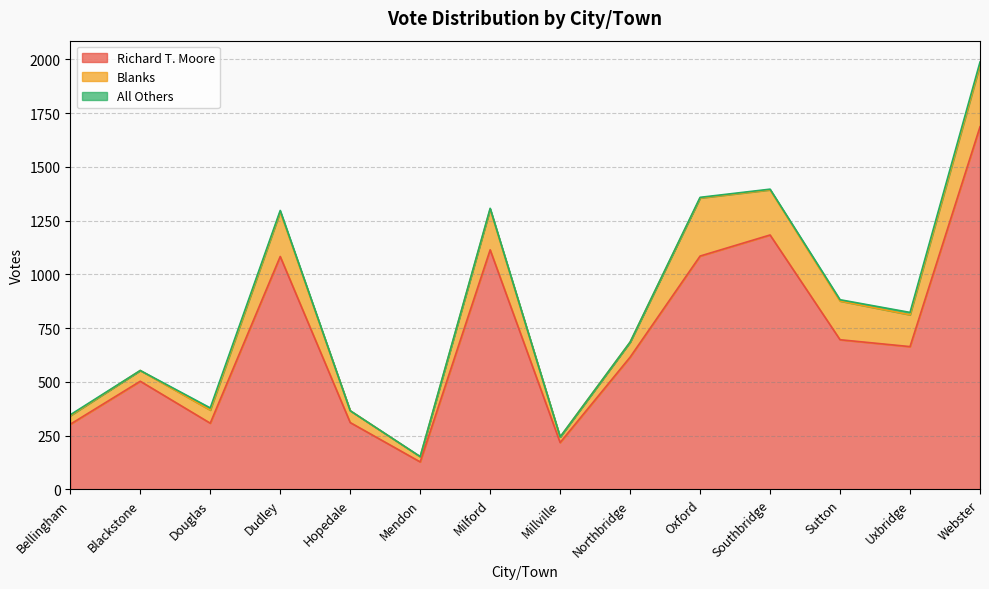

Is the value of Richard T. Moore at Sutton greater than the value of Blanks at Webster?

Yes